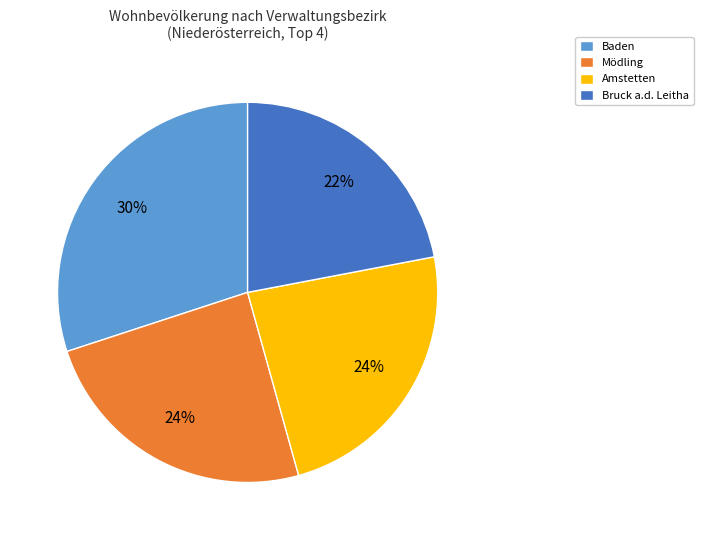

Is the sum of Baden and Mödling greater than half?

Yes